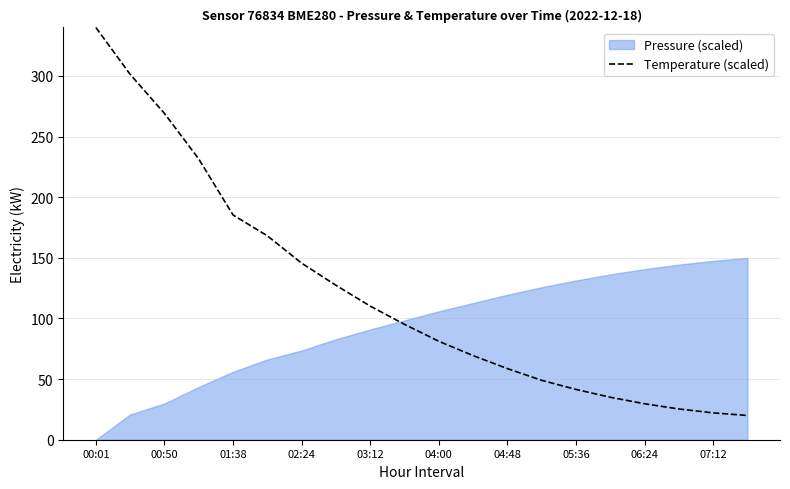

Does the chart display data point markers on the line(s)?

No